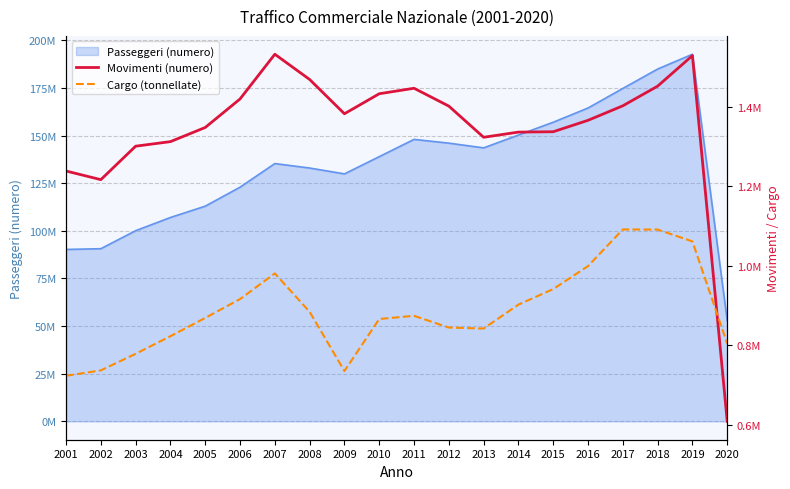

What is the sum of the Cargo (tonnellate) values at 2020 and 2015?

1745039